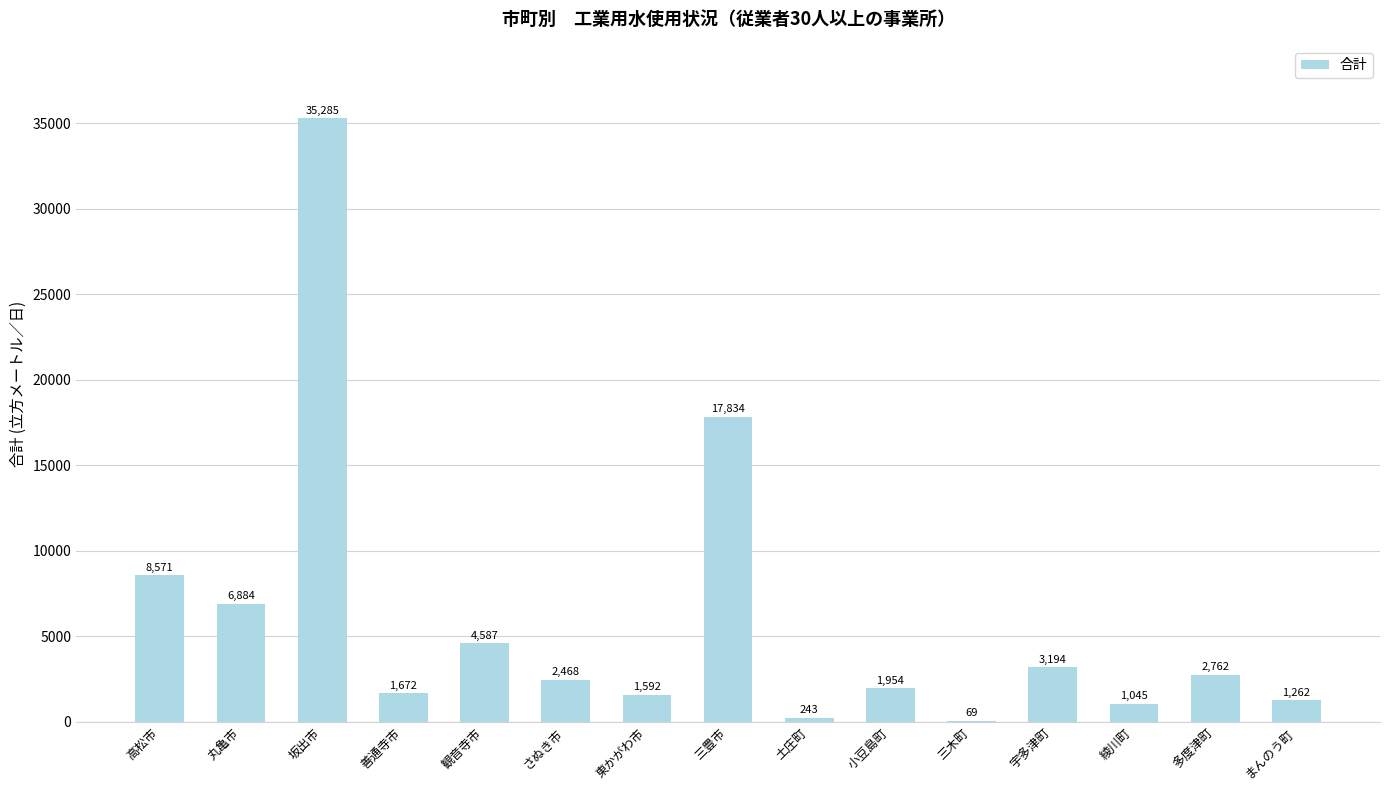

Reading right to left, extract all data points from this chart.

まんのう町=1262	多度津町=2762	綾川町=1045	宇多津町=3194	三木町=69	小豆島町=1954	土庄町=243	三豊市=17834	東かがわ市=1592	さぬき市=2468	観音寺市=4587	善通寺市=1672	坂出市=35285	丸亀市=6884	高松市=8571